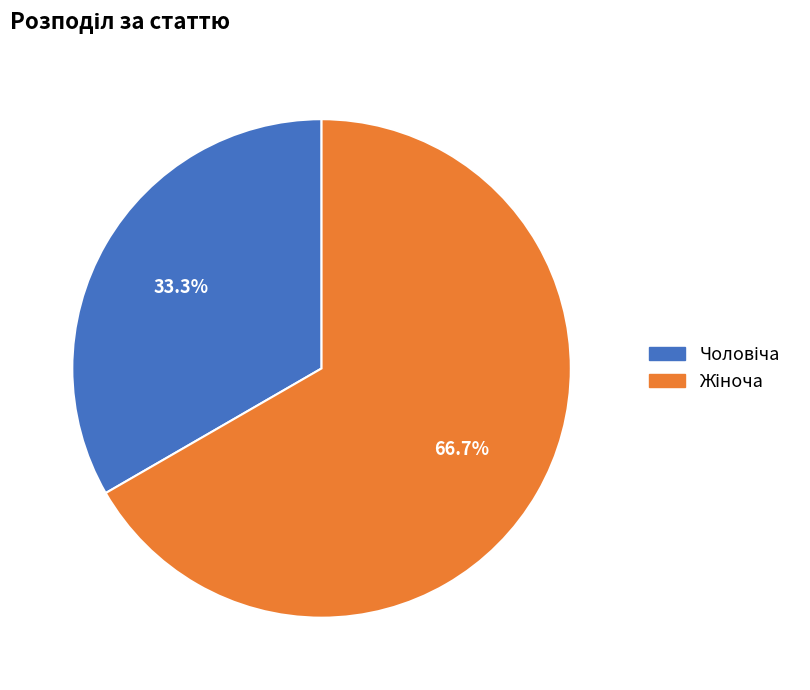

Is there a majority slice in this chart?

Yes